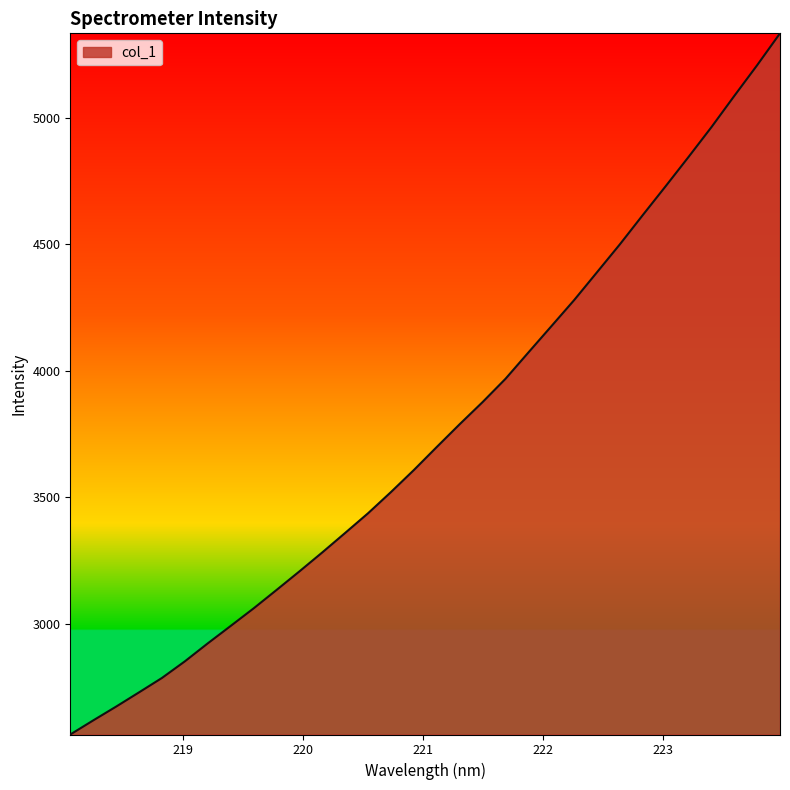

What is the maximum value shown in the chart?

5334.1